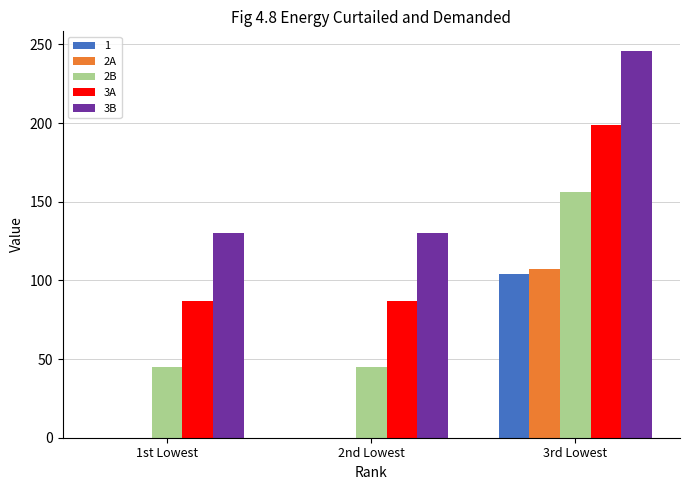

Reading left to right, list all the values displayed in this chart.

1: 1st Lowest=0	2nd Lowest=0	3rd Lowest=104
2A: 1st Lowest=0	2nd Lowest=0	3rd Lowest=107
2B: 1st Lowest=45	2nd Lowest=45	3rd Lowest=156
3A: 1st Lowest=87	2nd Lowest=87	3rd Lowest=199
3B: 1st Lowest=130	2nd Lowest=130	3rd Lowest=246